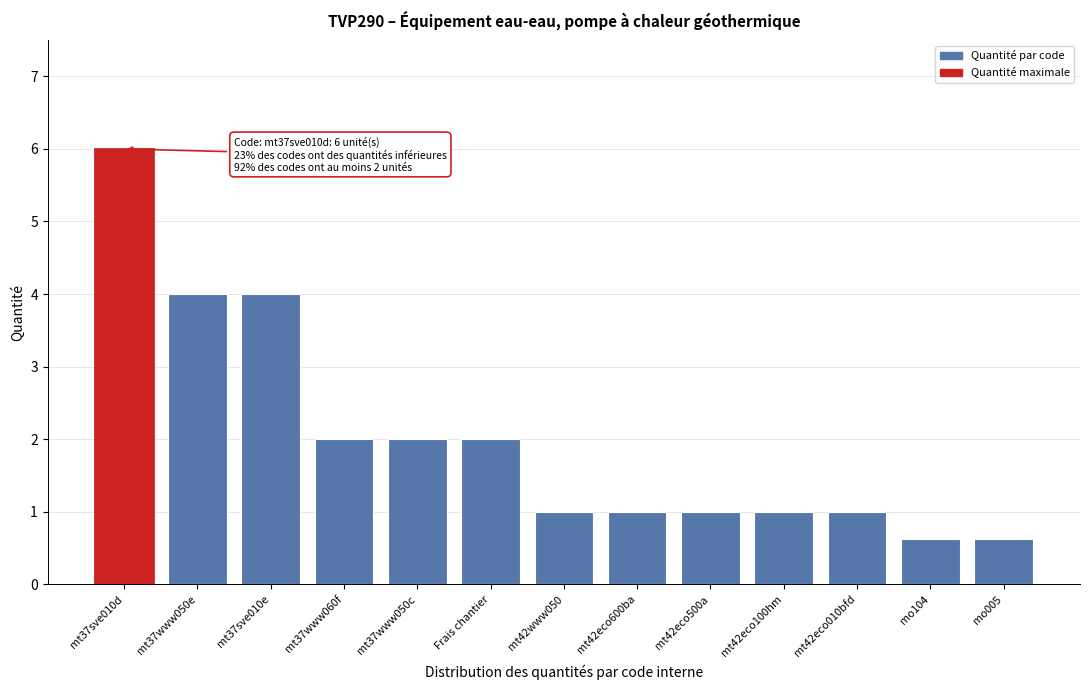

Reading left to right, list all the values displayed in this chart.

mt37sve010d=6.0	mt37www050e=4.0	mt37sve010e=4.0	mt37www060f=2.0	mt37www050c=2.0	Frais chantier=2.0	mt42www050=1.0	mt42eco600ba=1.0	mt42eco500a=1.0	mt42eco100hm=1.0	mt42eco010bfd=1.0	mo104=0.6	mo005=0.6